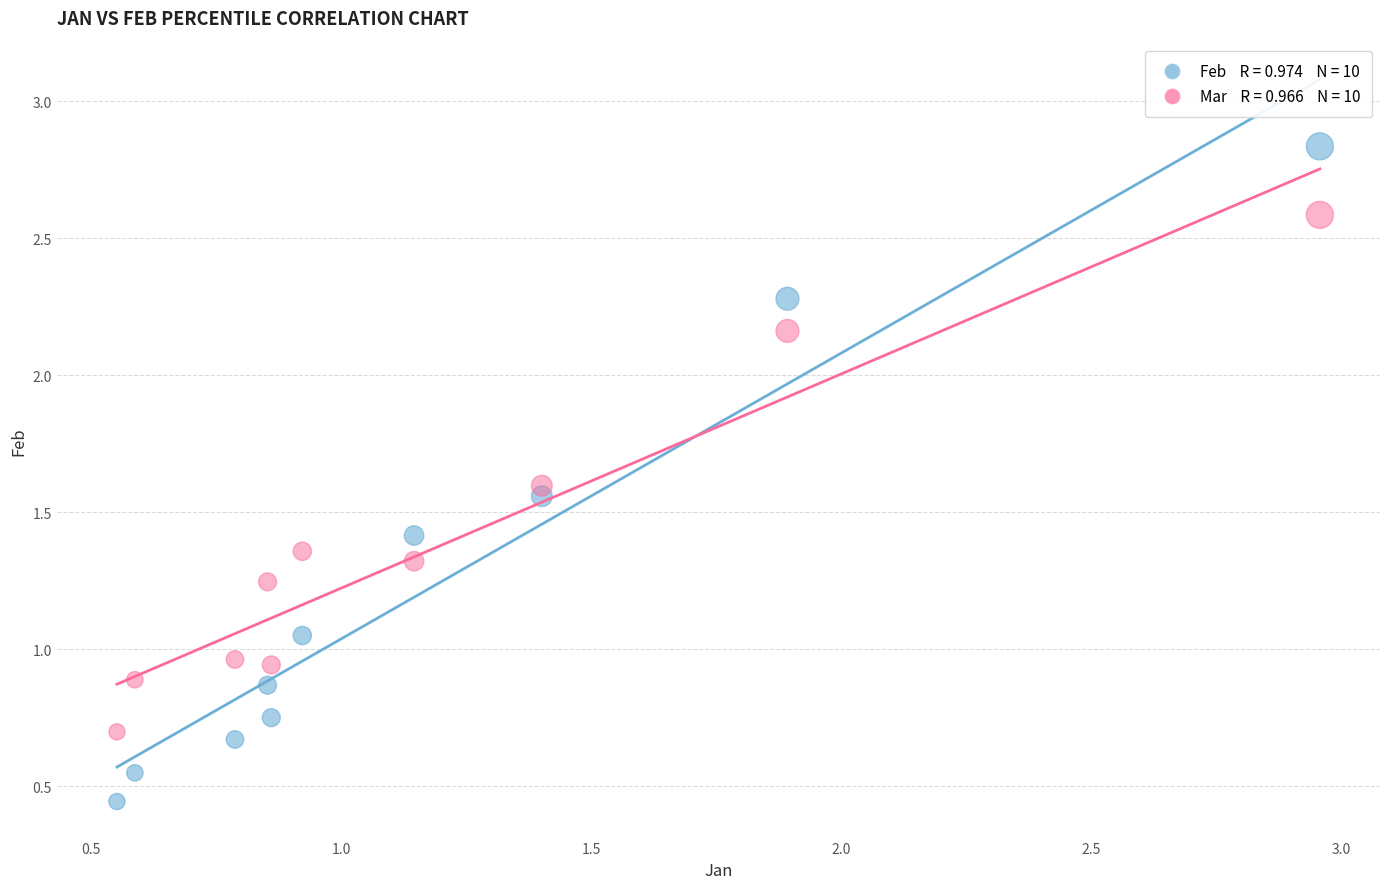

Across all data points, what is the range of X values (max minus min)?

2.4